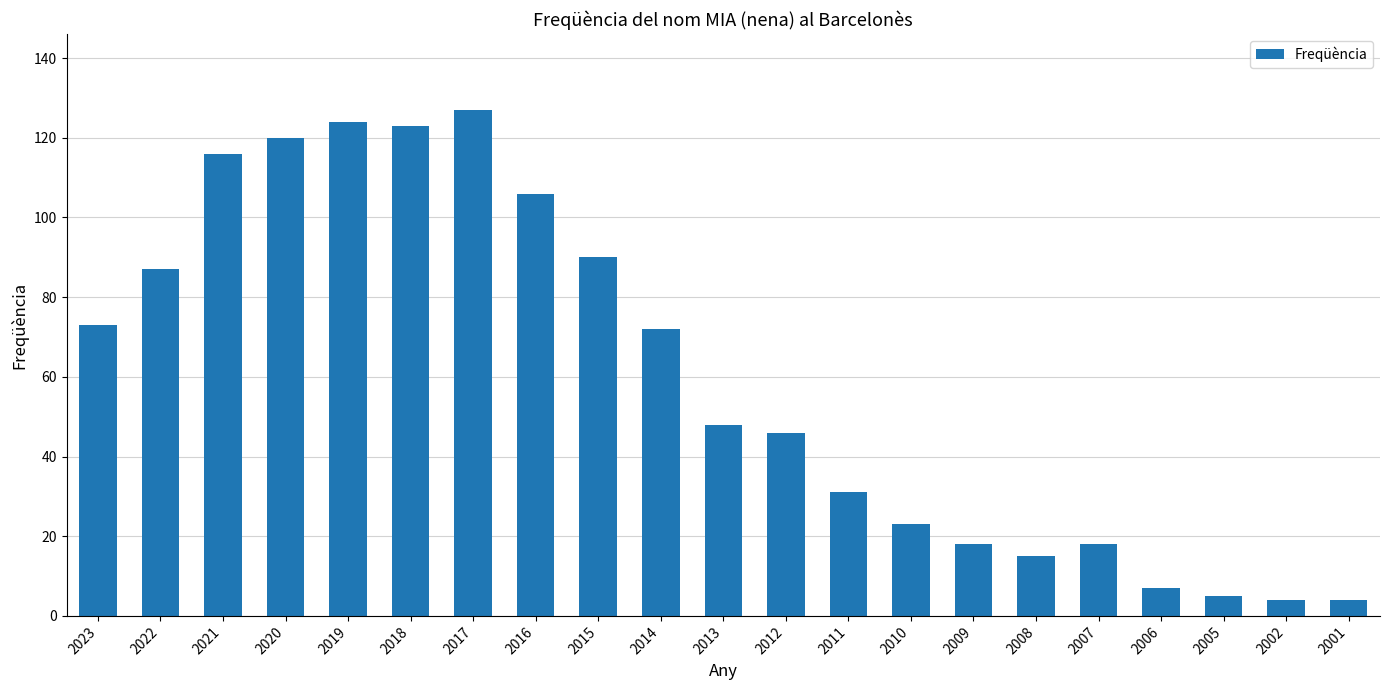

Reading right to left, transcribe all the data shown in this chart.

4	4	5	7	18	15	18	23	31	46	48	72	90	106	127	123	124	120	116	87	73